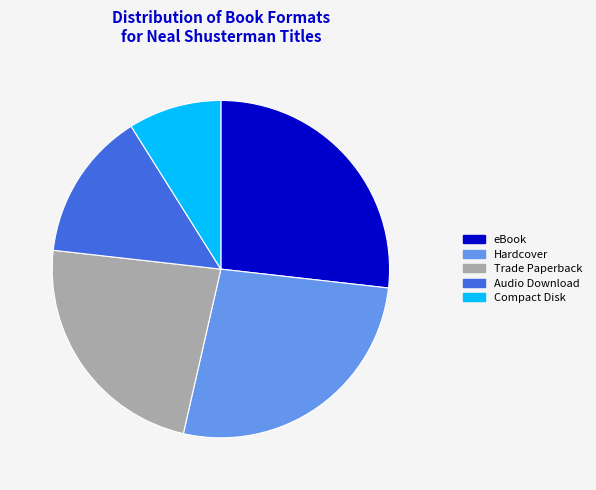

Is there a majority slice in this chart?

No